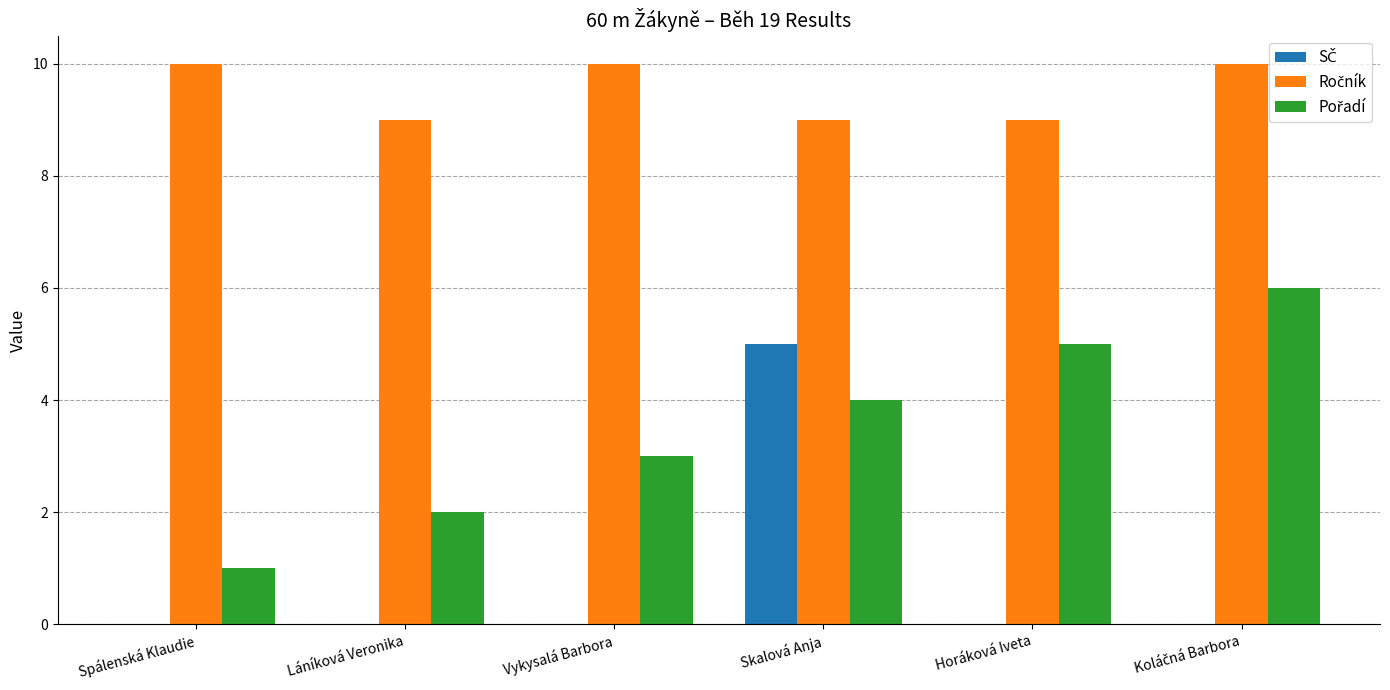

What is the maximum value shown in the chart?

10